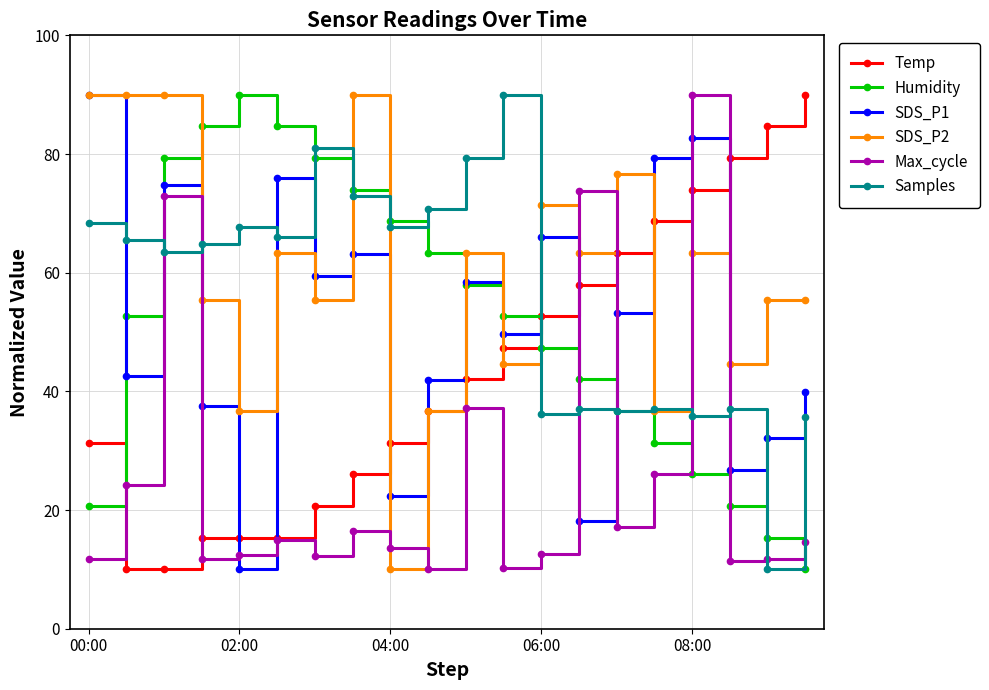

True or false: Humidity and SDS_P1 intersect in this chart.

True